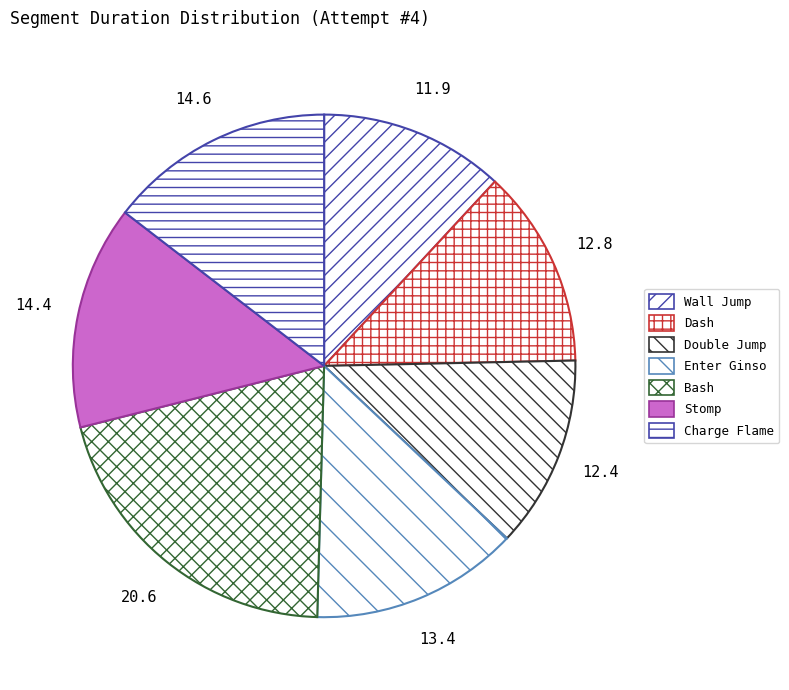

True or false: Enter Ginso accounts for 1% of the total.

False